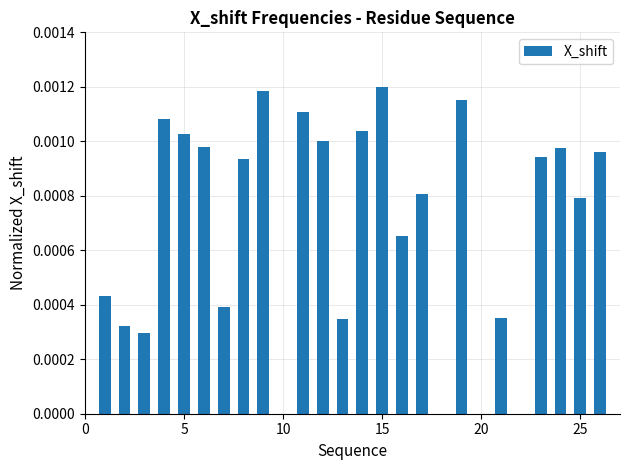

Count the number of categories in the chart.

23